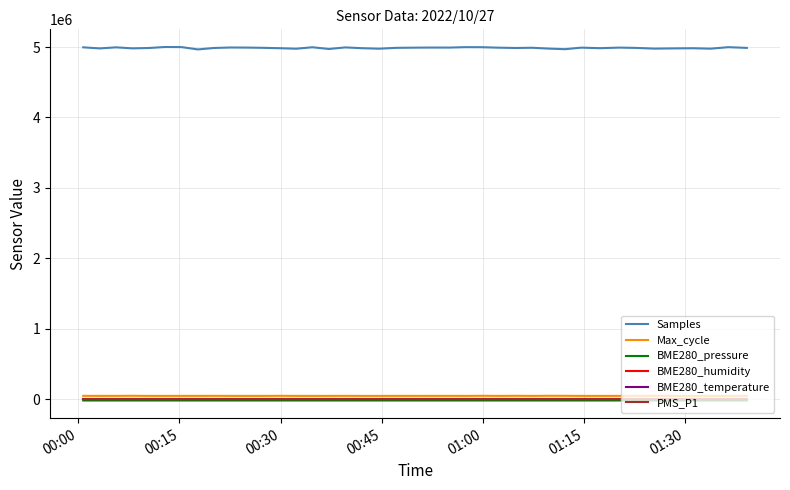

True or false: BME280_humidity and Samples cross at least once.

False